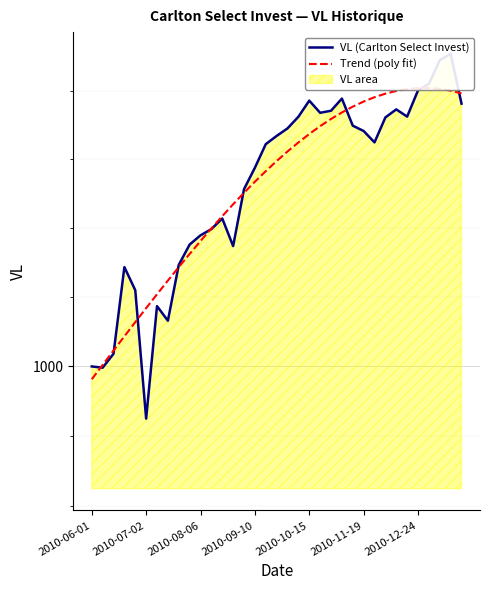

Reading right to left, list all the values displayed in this chart.

VL (Carlton Select Invest): 1019.0	1022.7	1022.2	1020.5	1020.0	1018.1	1018.6	1018.0	1016.2	1017.0	1017.4	1019.4	1018.5	1018.4	1019.3	1018.1	1017.2	1016.7	1016.1	1014.4	1012.8	1008.7	1010.7	1009.9	1009.5	1008.8	1007.3	1003.3	1004.3	996.3	1005.5	1007.2	1000.9	999.9	1000.0
Trend (poly fit): 1019.8	1020.0	1020.1	1020.2	1020.2	1020.1	1020.0	1019.8	1019.5	1019.2	1018.8	1018.4	1017.9	1017.4	1016.8	1016.2	1015.6	1014.9	1014.1	1013.4	1012.5	1011.7	1010.9	1010.0	1009.0	1008.1	1007.2	1006.2	1005.2	1004.2	1003.2	1002.2	1001.1	1000.1	999.1